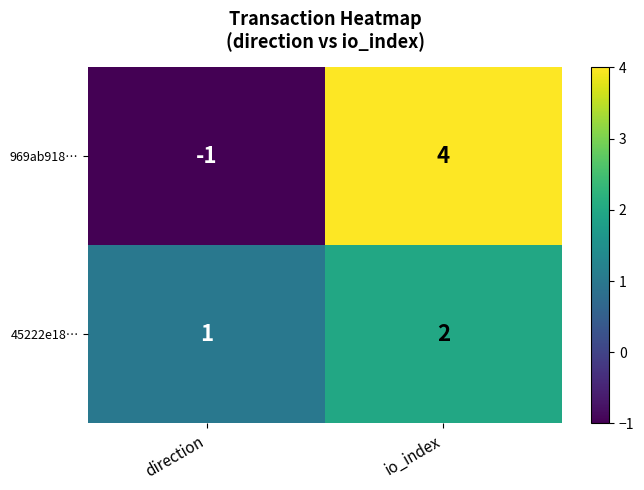

At direction, list the series in order from largest to smallest.

45222e18…, 969ab918…